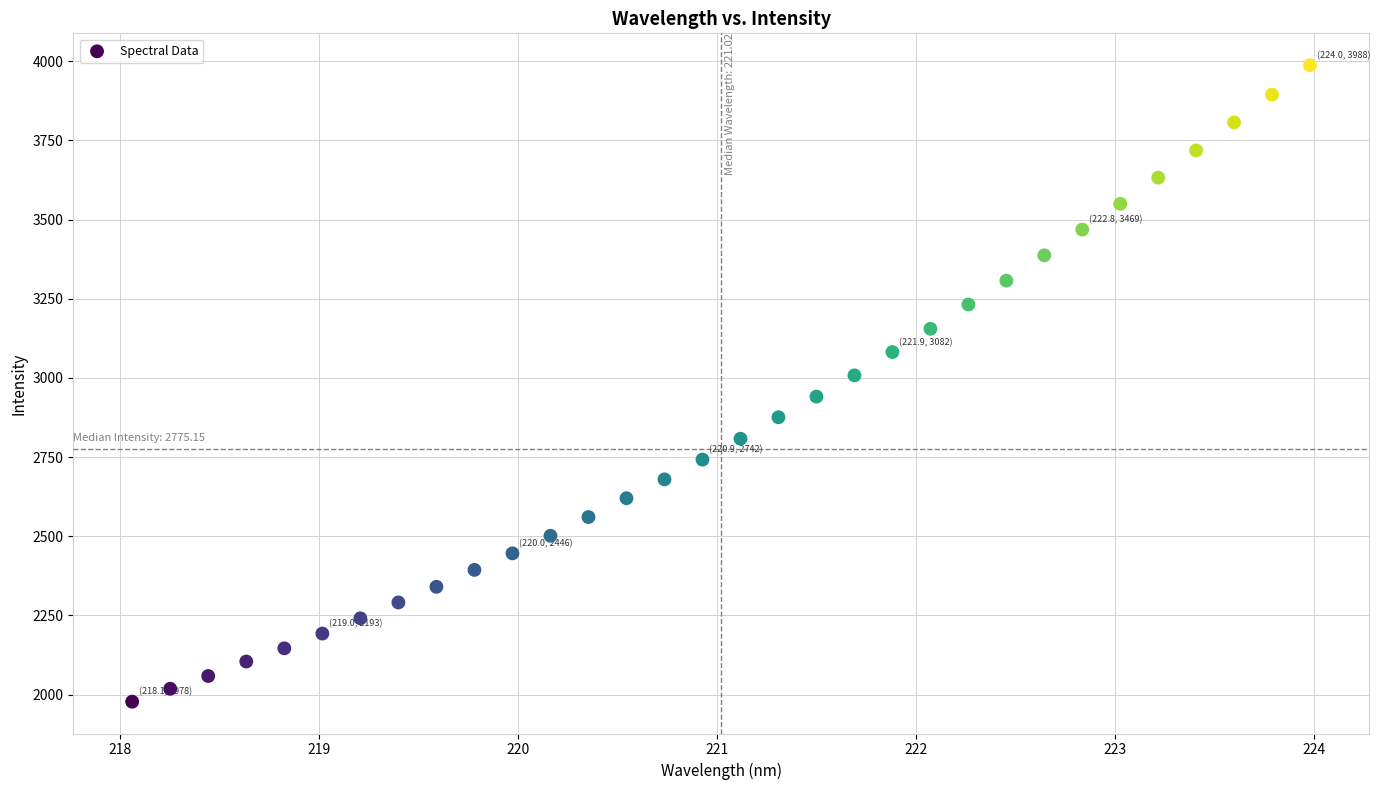

What is the range of X values (max minus min)?

5.9